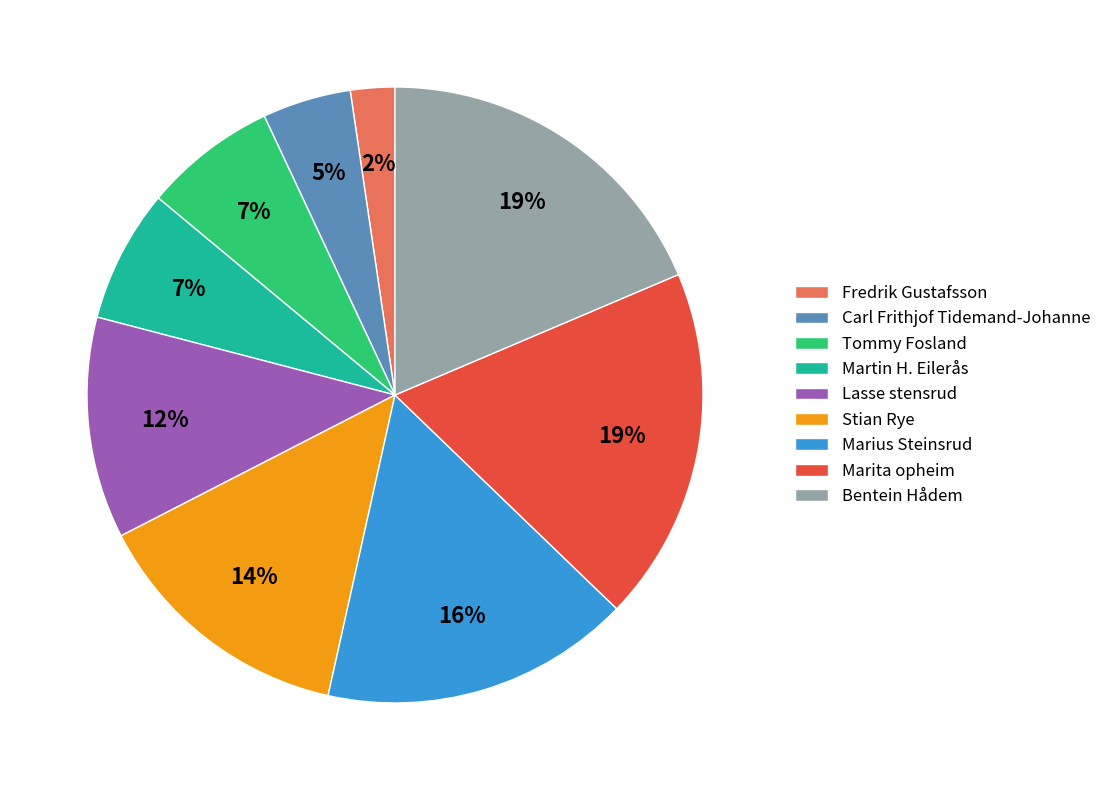

Is there any slice that represents more than half of the pie?

No